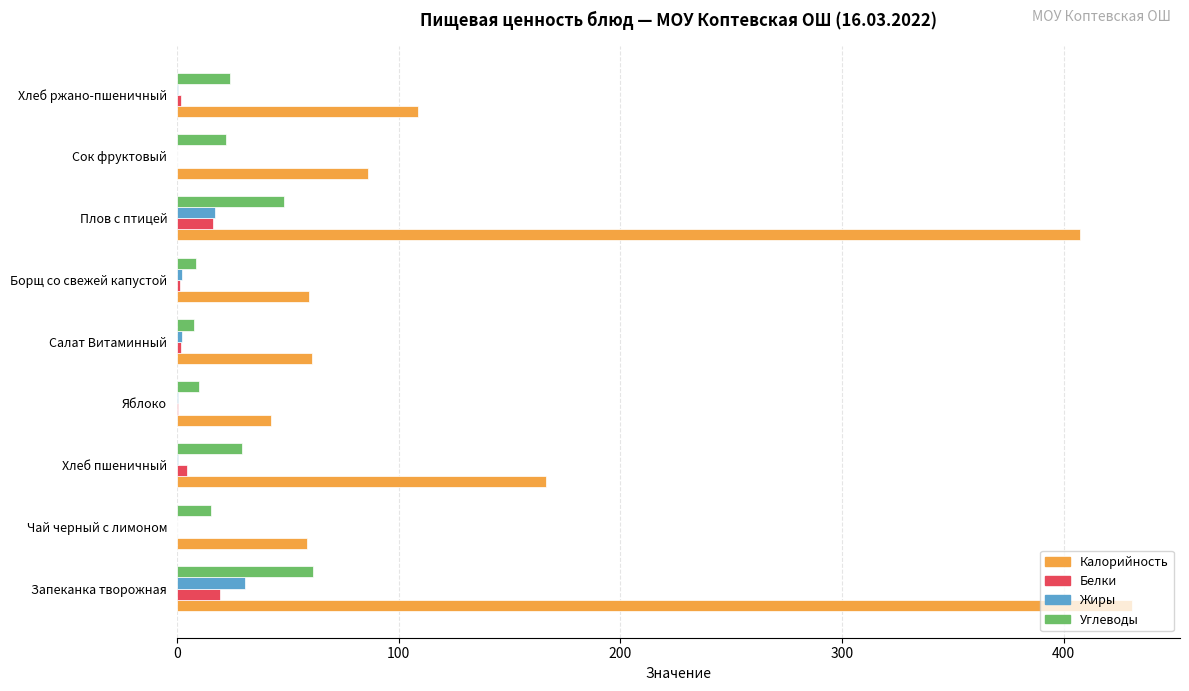

What is the maximum value shown in the chart?

431.0